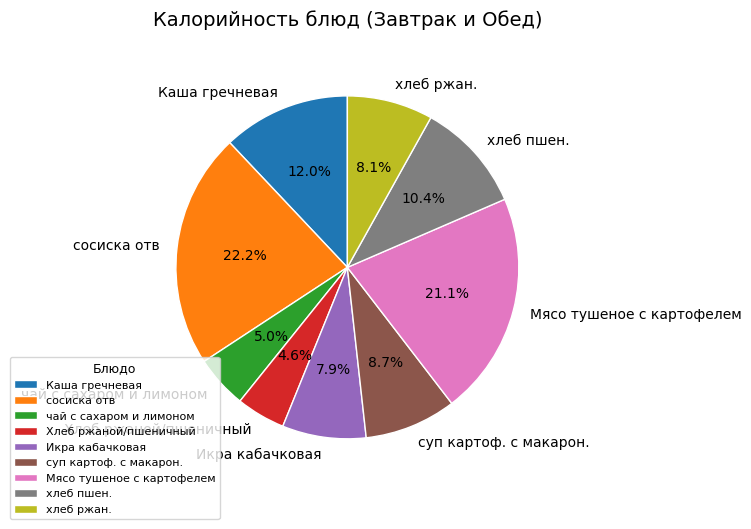

Between суп картоф. с макарон. and хлеб ржан., which is larger?

суп картоф. с макарон.